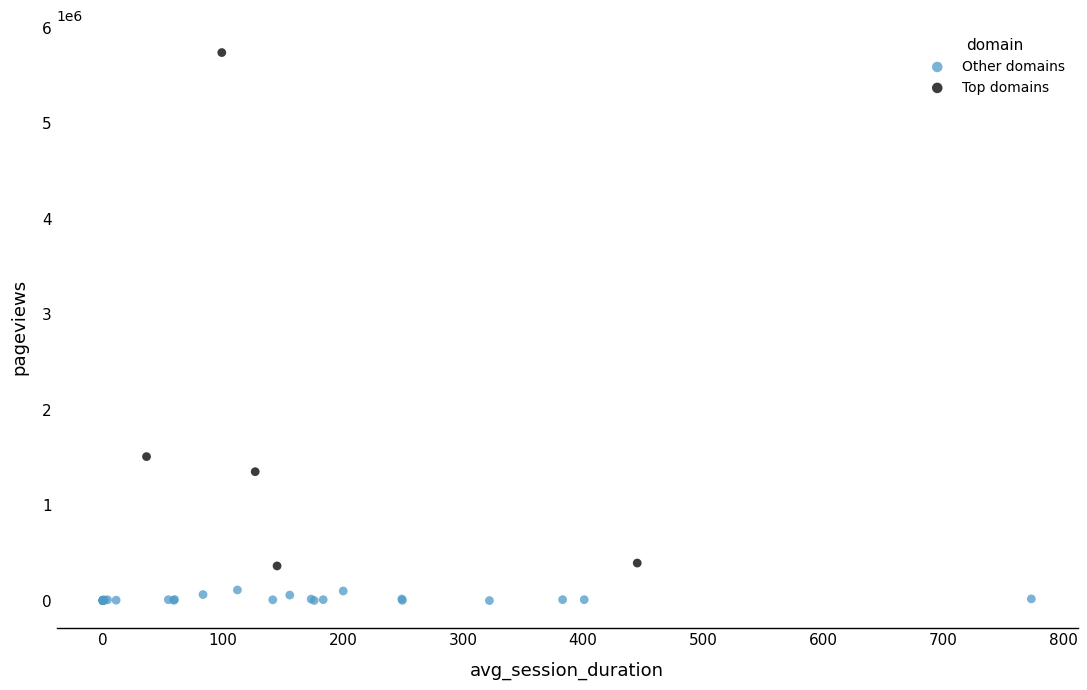

Which series reaches the minimum Y coordinate?

Other domains